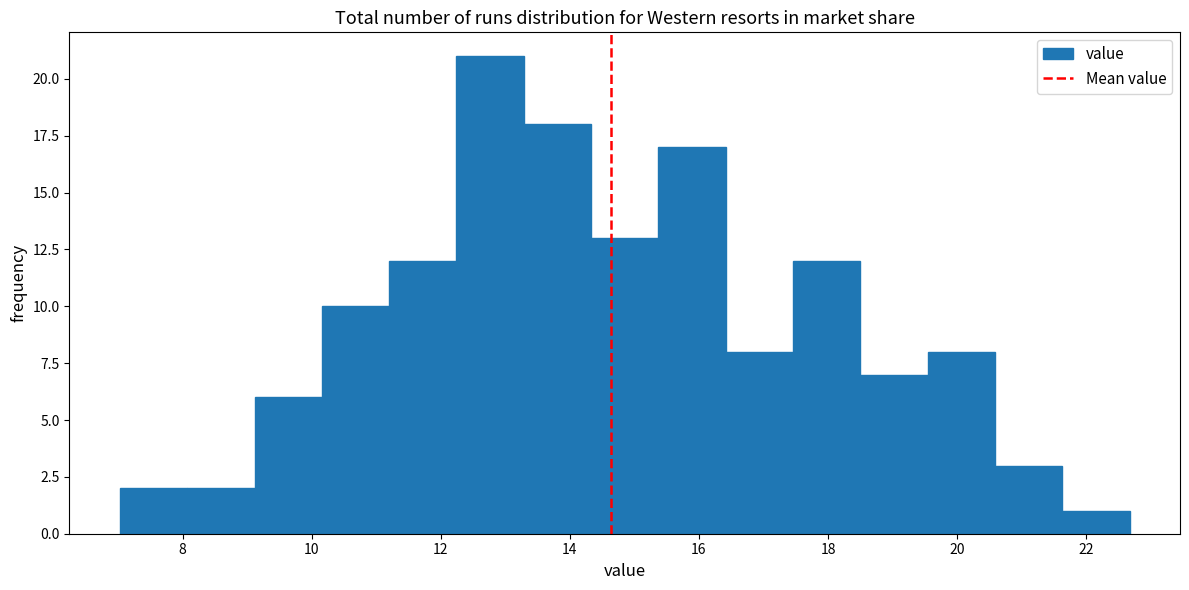

Reading left to right, list every bar in this chart as the range it spans on the x-axis followed by its height. Neither the bar edges nor the heights are printed on the chart, so give them approximately, as read against the axes.

7.0 to 8.0: 2
8.0 to 9.2: 2
9.2 to 10.2: 6
10.2 to 11.2: 10
11.2 to 12.2: 12
12.2 to 13.2: 21
13.2 to 14.4: 18
14.4 to 15.4: 13
15.4 to 16.4: 17
16.4 to 17.4: 8
17.4 to 18.4: 12
18.4 to 19.6: 7
19.6 to 20.6: 8
20.6 to 21.6: 3
21.6 to 22.6: 1